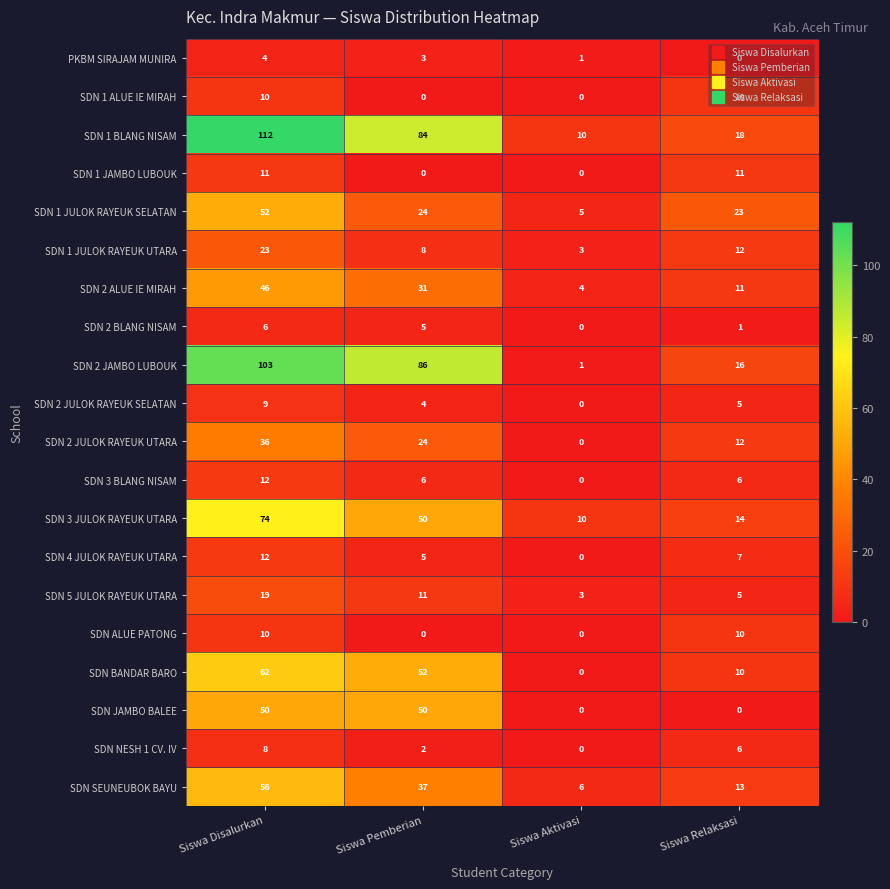

Where does the SDN 1 JULOK RAYEUK SELATAN series first go above 24?

Siswa Disalurkan